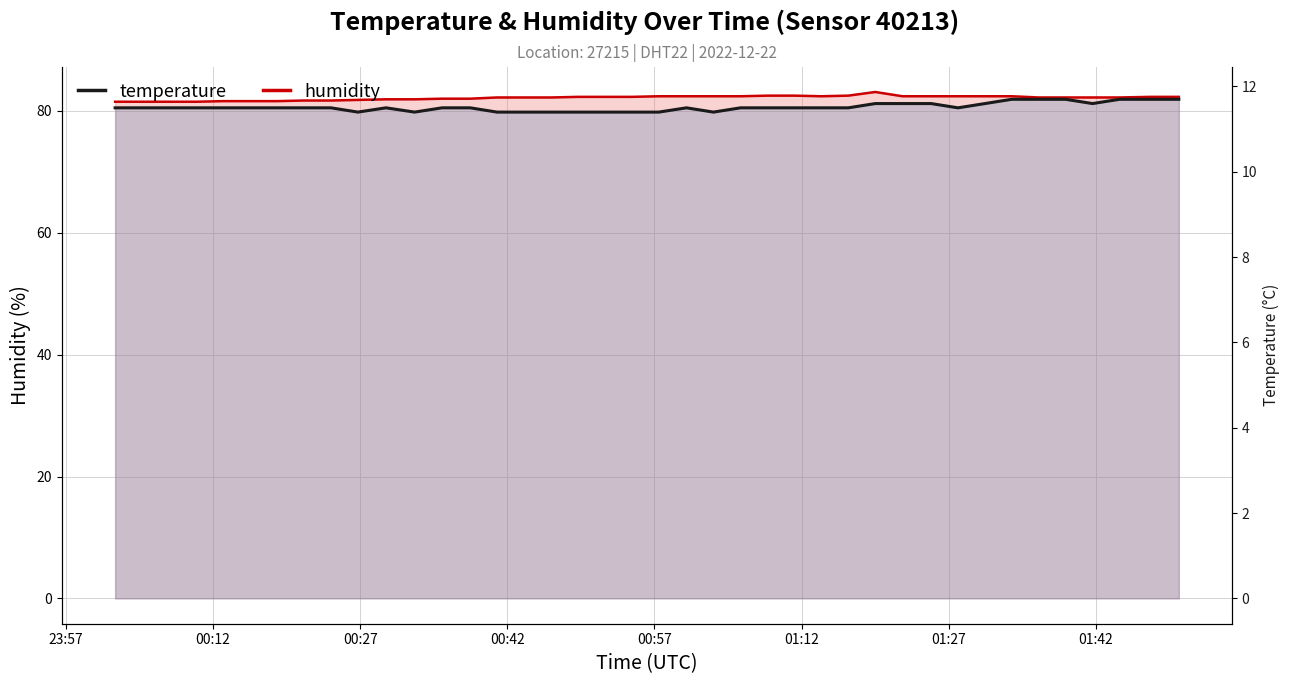

What is the label of the 30th point from the left?

2022-12-22T01:22:17